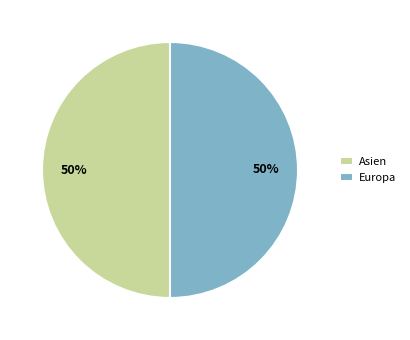

To the nearest percent, what is the average slice percentage?

50%